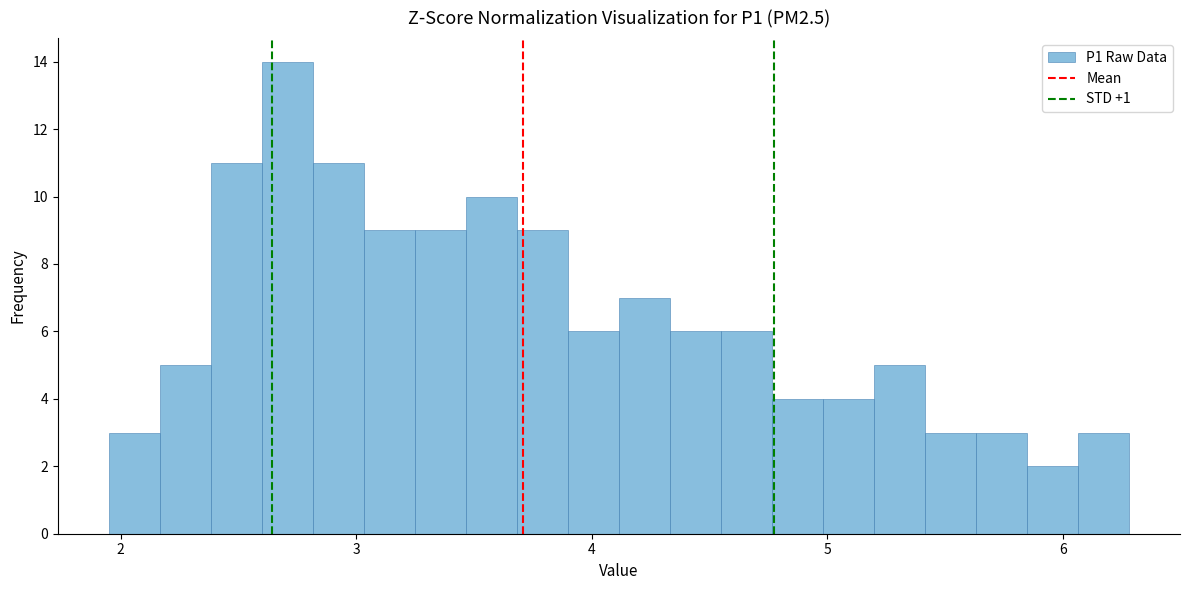

Read against the x-axis, roughly where is the centre of the tallest bar?

2.7